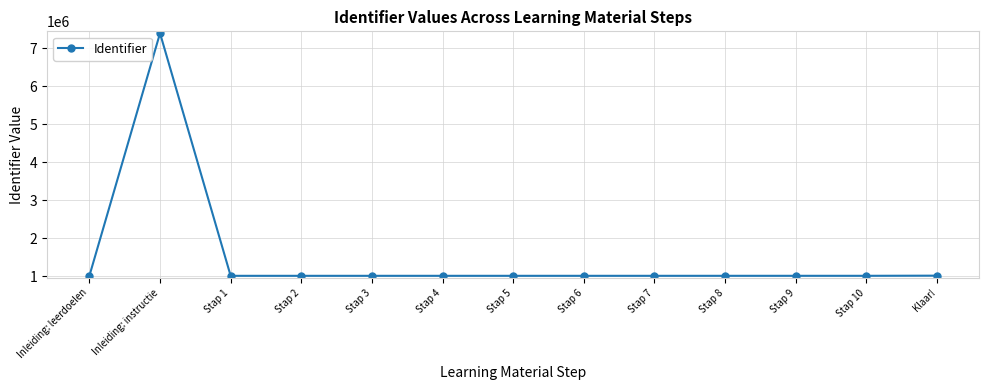

True or false: there are more than 0 points higher than both neighbors.

True